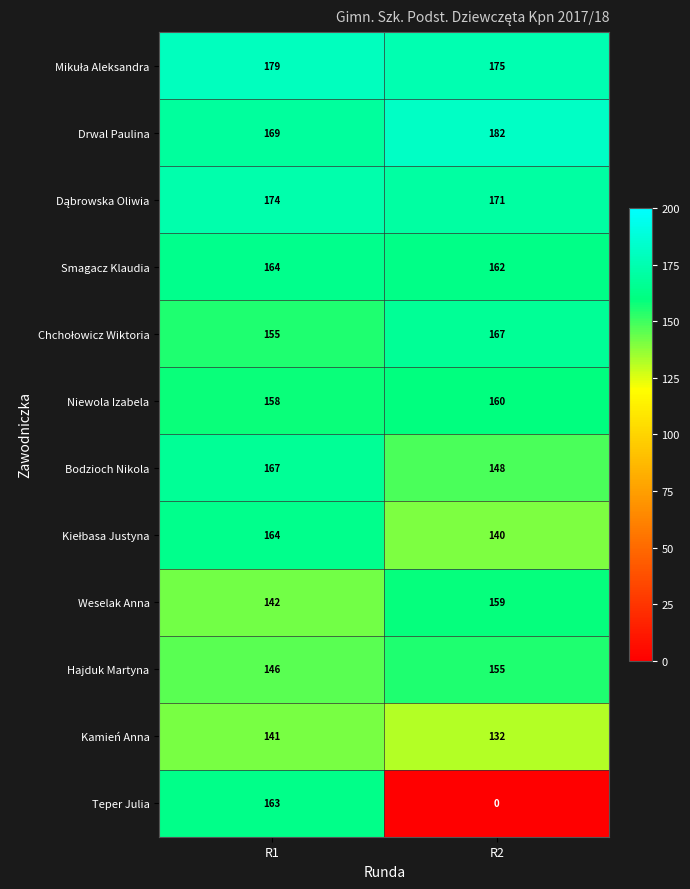

What is the difference between the maximum and minimum values in the Bodzioch Nikola series?

19